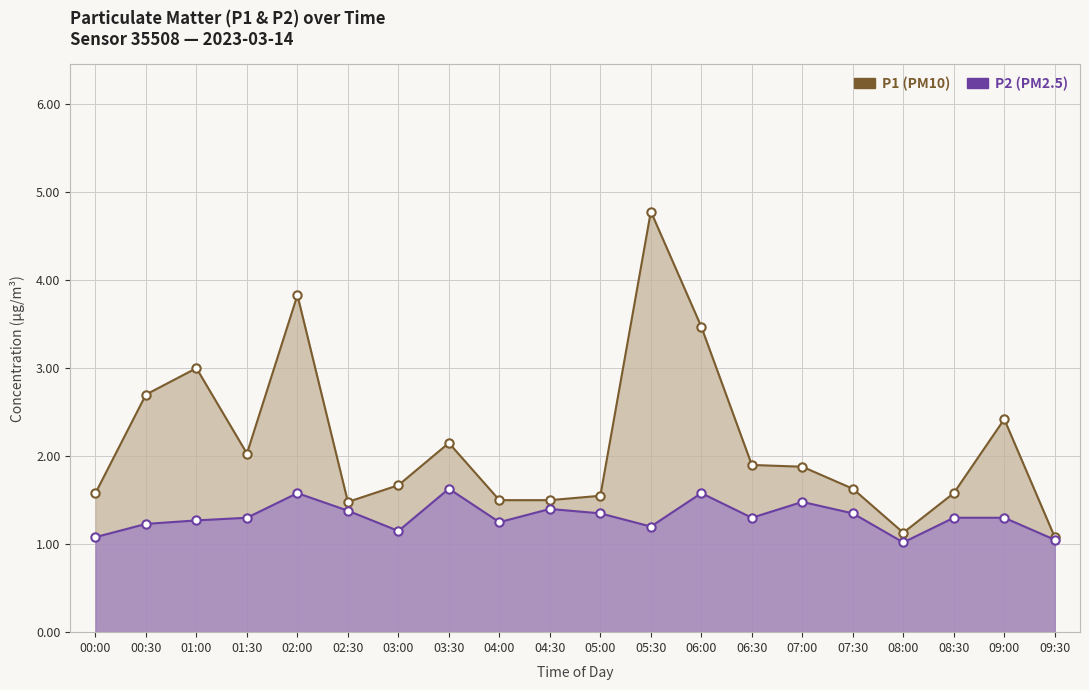

Which series has the largest range (max minus min)?

P1